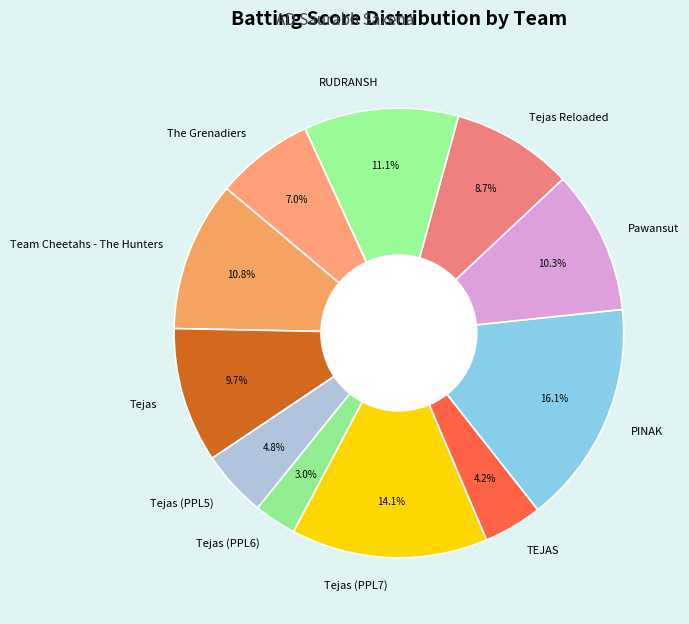

Do Team Cheetahs - The Hunters and Tejas (PPL6) together represent more than half of the pie?

No